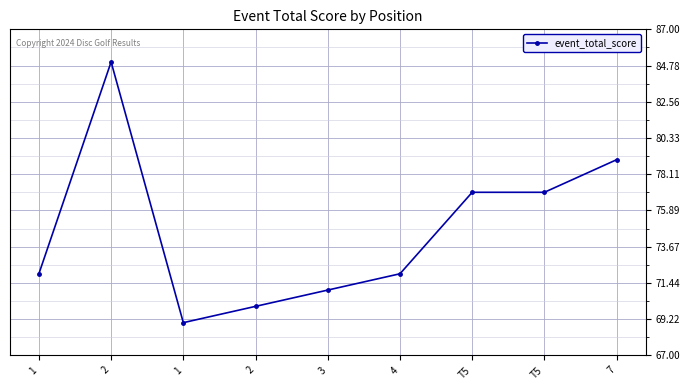

How many categories are shown in the chart?

9